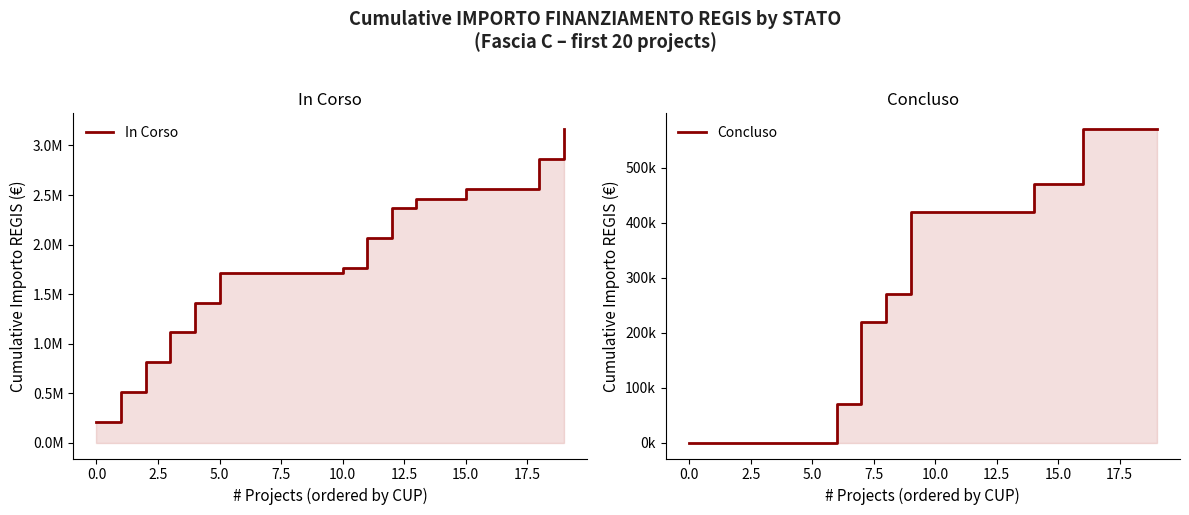

True or false: In Corso has more than 2 points higher than both neighbors.

False